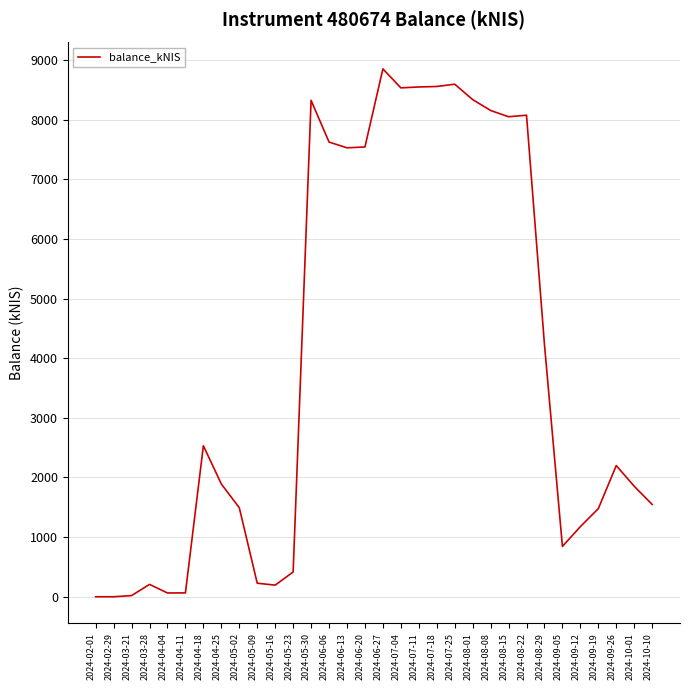

True or false: there are more than 2 points higher than both neighbors.

True